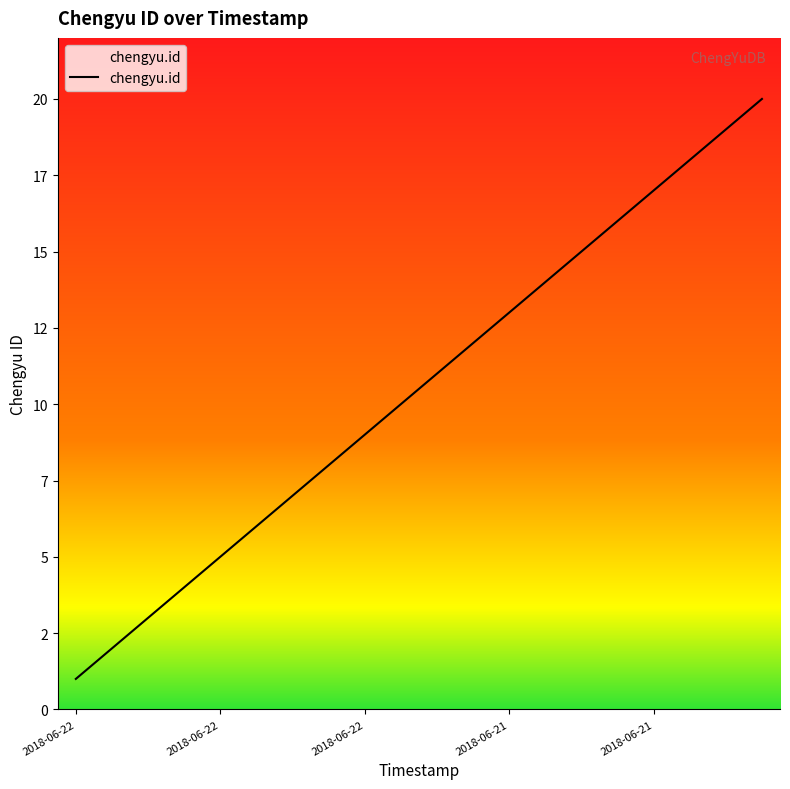

What is the smallest value displayed?

1